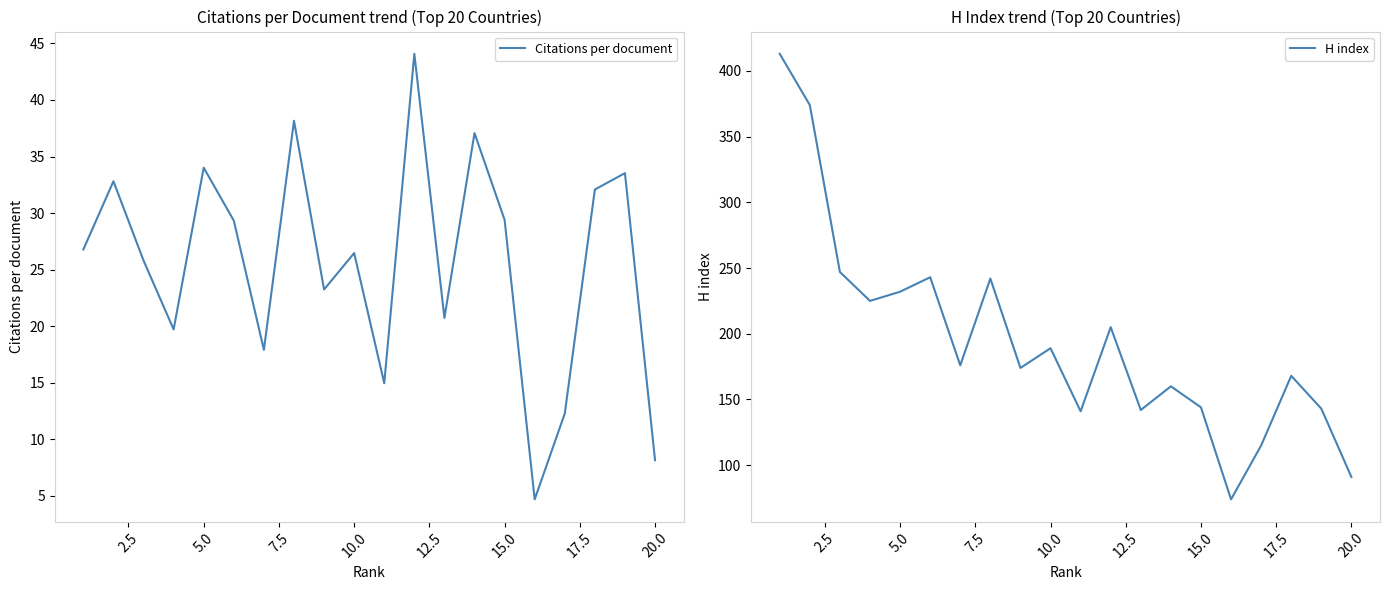

The Citations per document series shows 14.4 at 10.0. True or false?

False